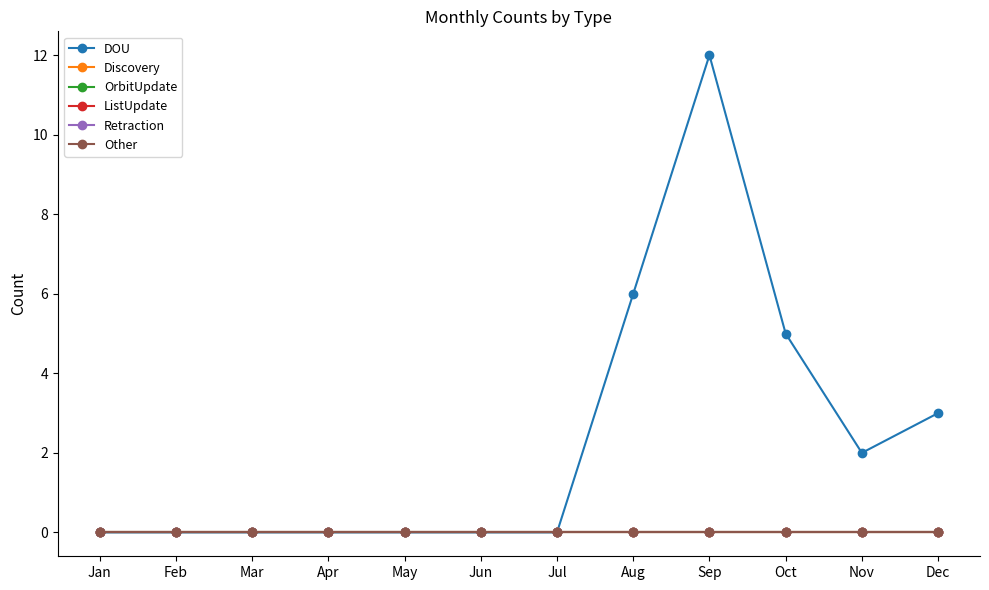

What is the average value of the DOU series?

2